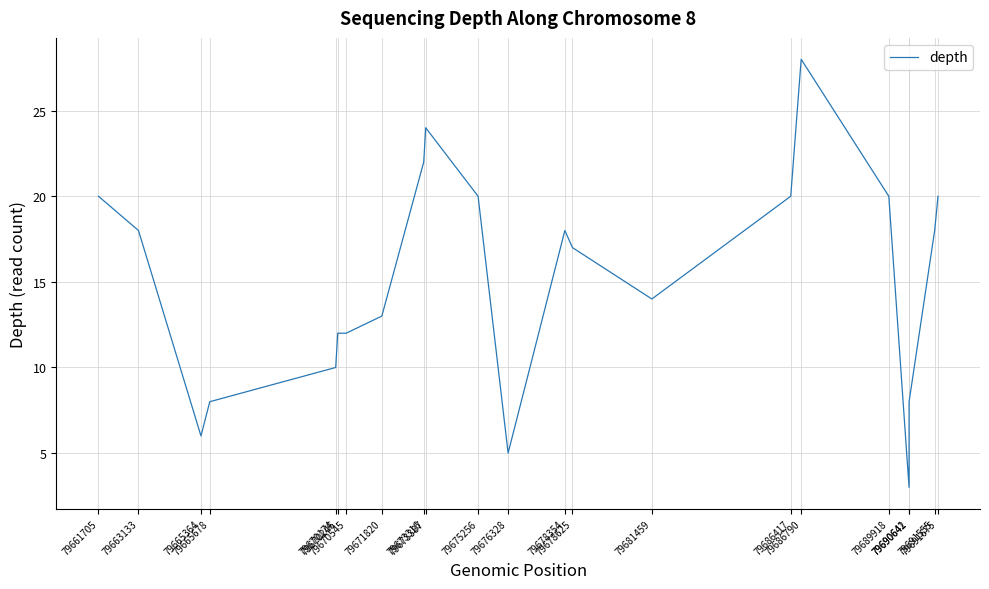

What is the minimum value shown in the chart?

3